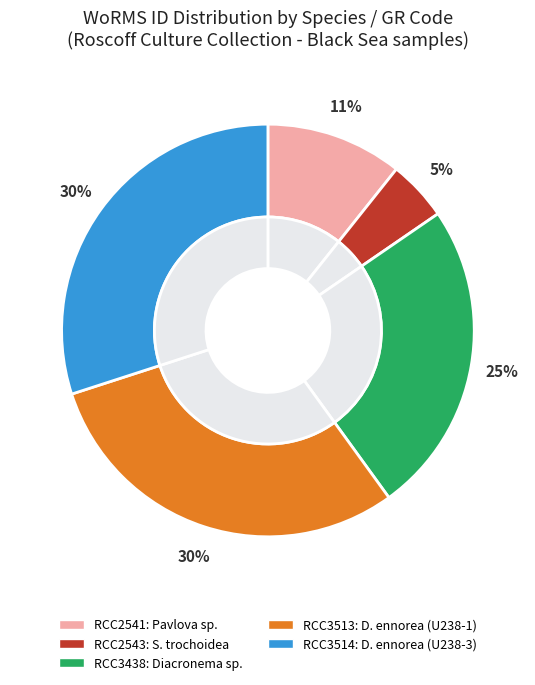

What percentage is the Diacronema ennorea
(U238-3) slice, to the nearest percent?

30%